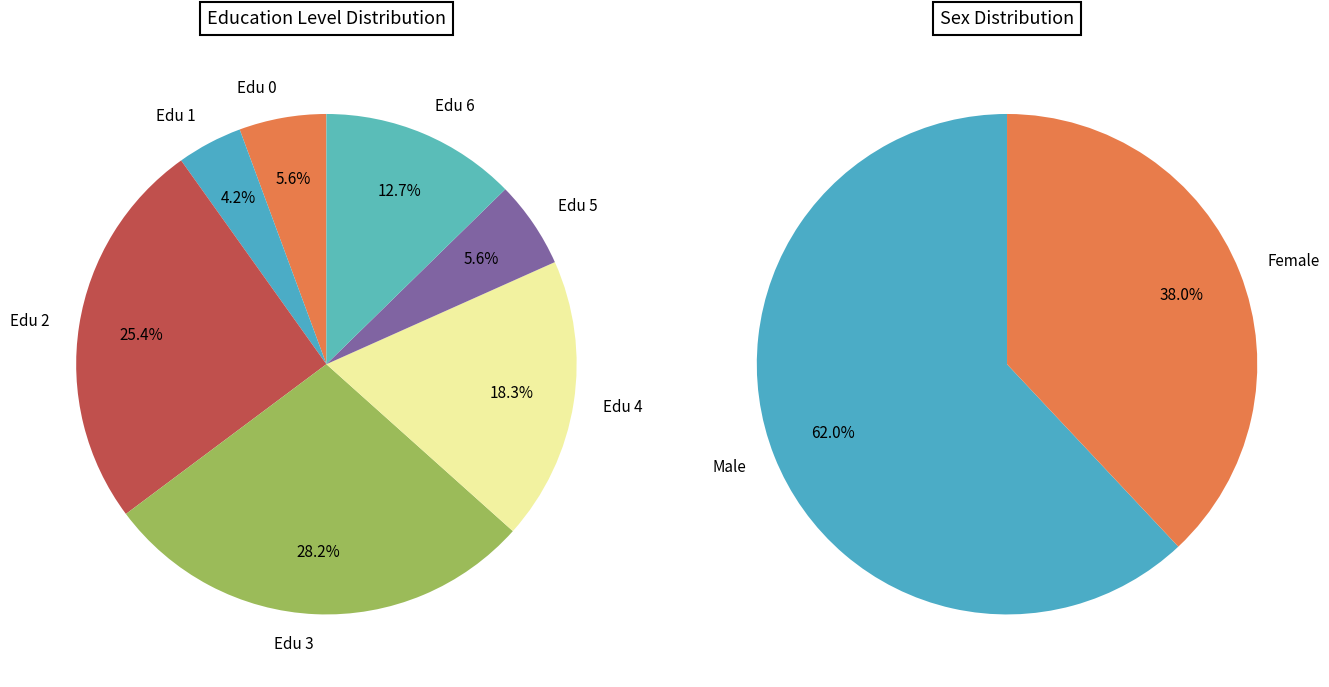

What is the ratio of the value at 6 to the value at 1?

3.0